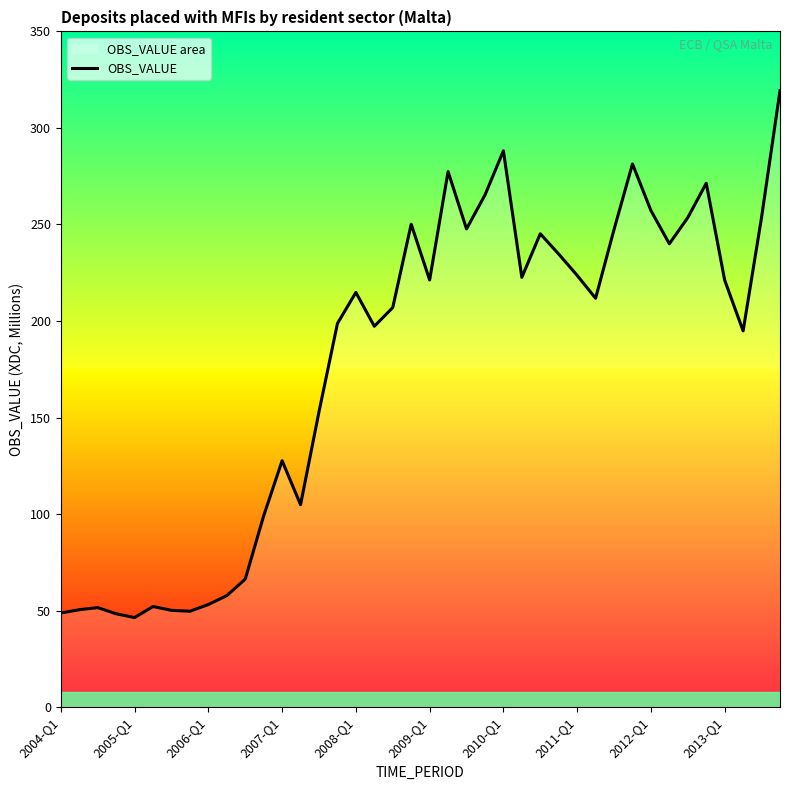

What is the smallest value displayed?

46.4